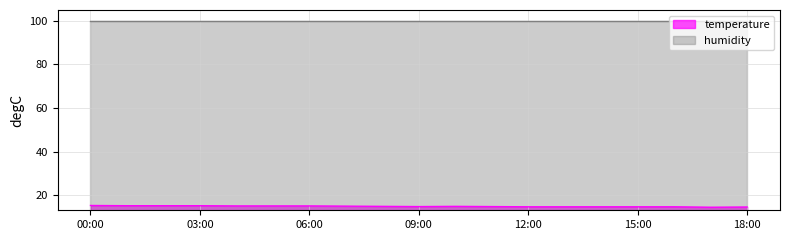

Is it true that the value at 14:00 is 14.6?

True